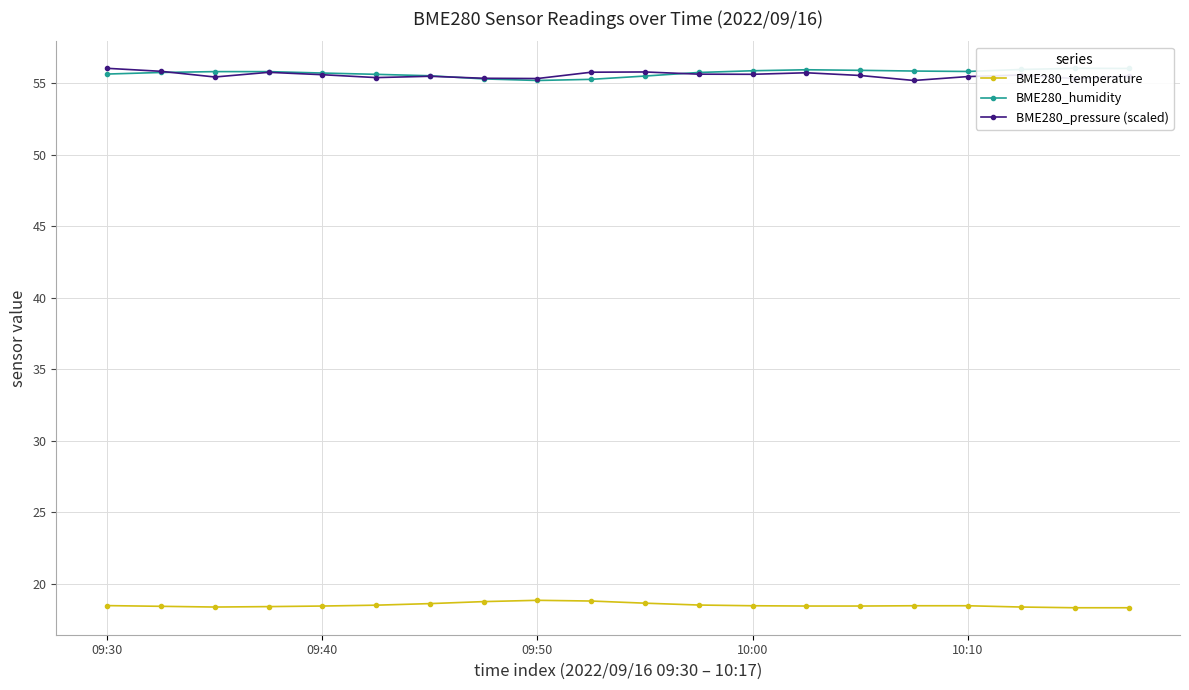

Where is BME280_temperature nearest to the value 18?

18